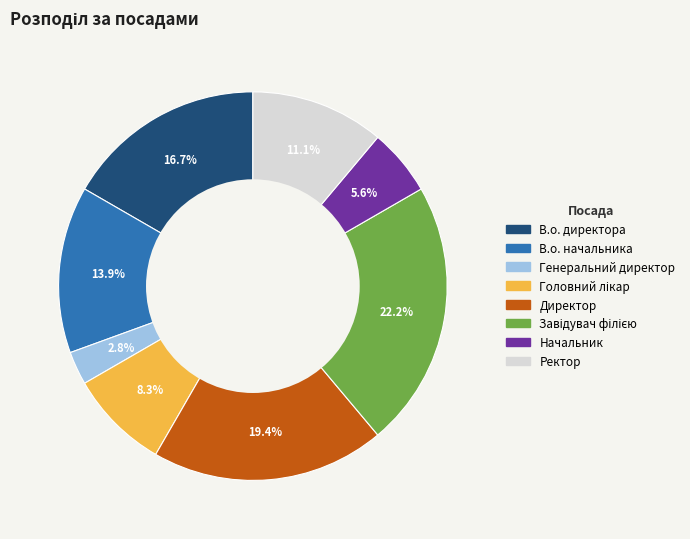

Is В.о. начальника the majority of the pie?

No